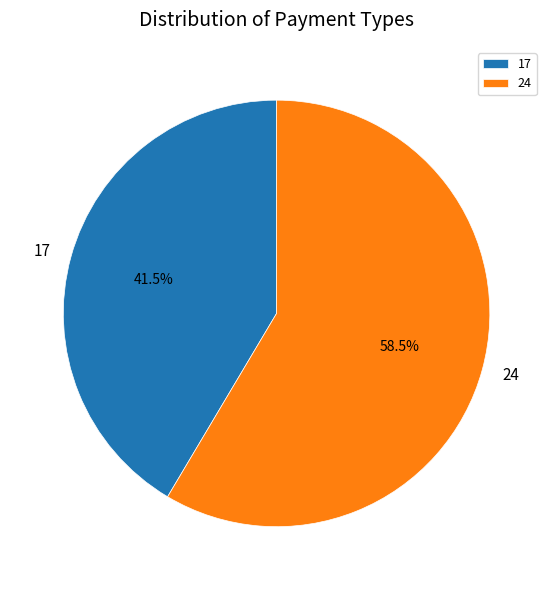

What is the majority slice?

24